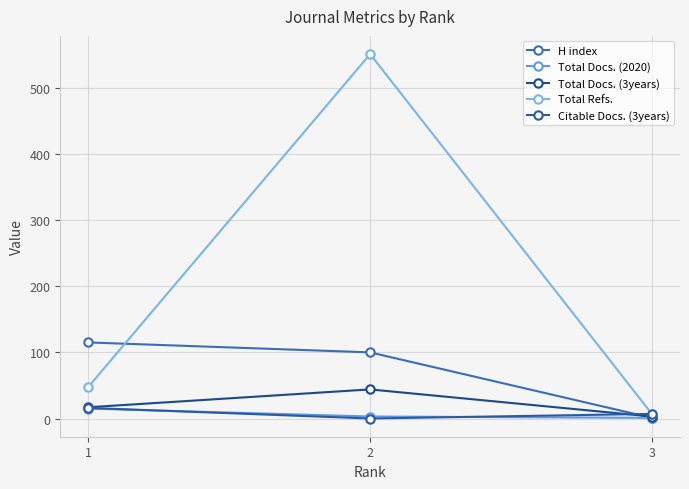

What is the value of the H index point at the 2nd from the left?

100